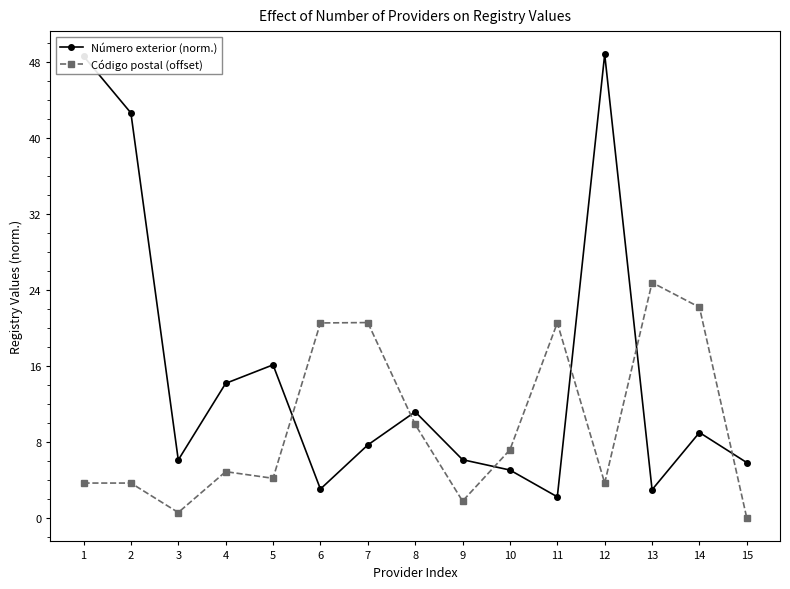

Does the chart have visible grid lines?

No